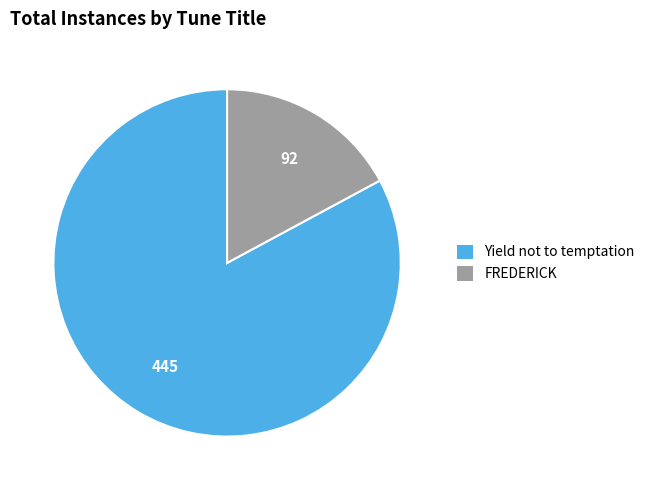

What is the smallest slice in the pie chart?

FREDERICK